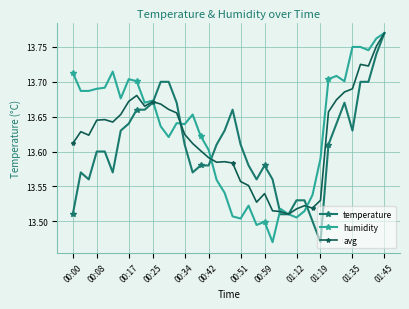

Count the temperature values in the range 13 to 14.

40